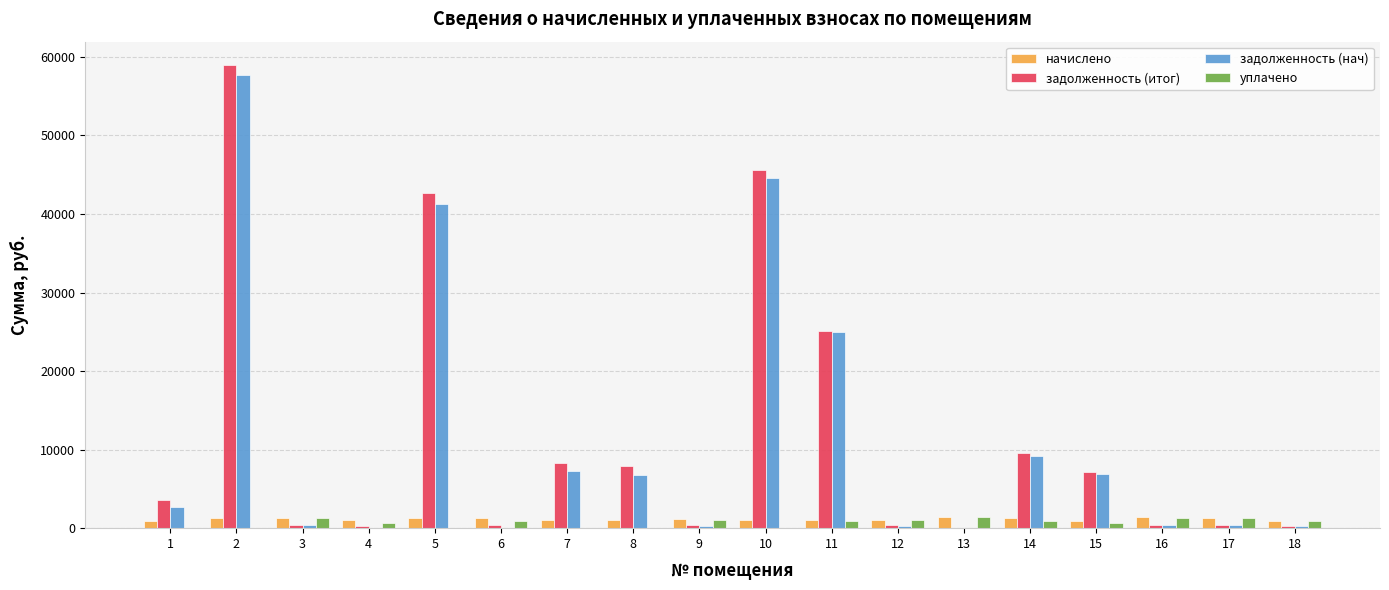

Count the number of categories in the chart.

18